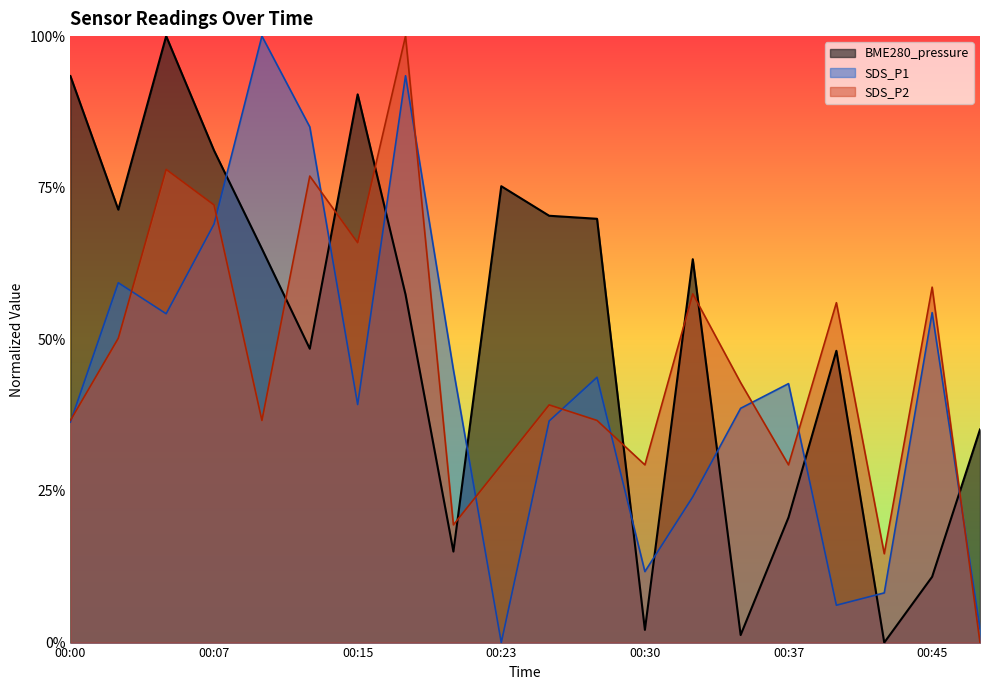

How many interior local valleys does the SDS_P2 series have?

6